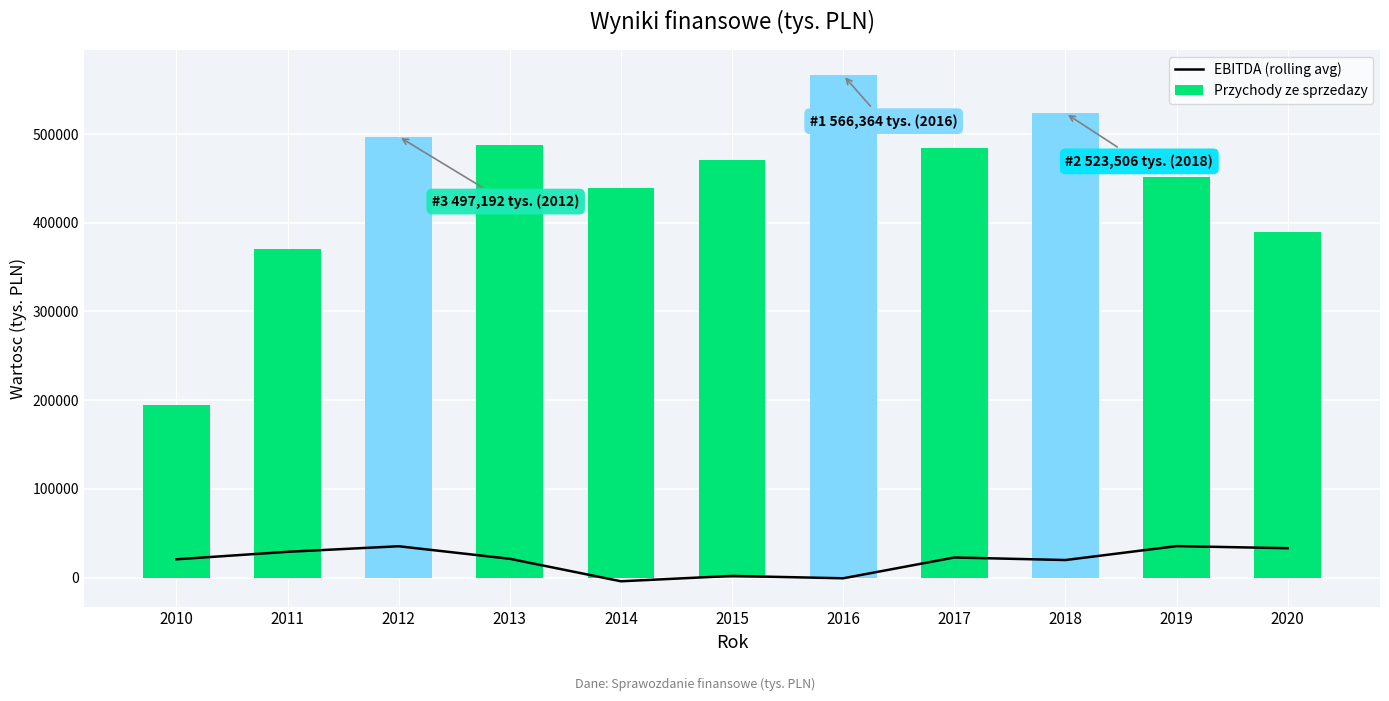

Rank the series by their maximum value, from highest to lowest.

Przychody ze sprzedazy, EBITDA (rolling avg)